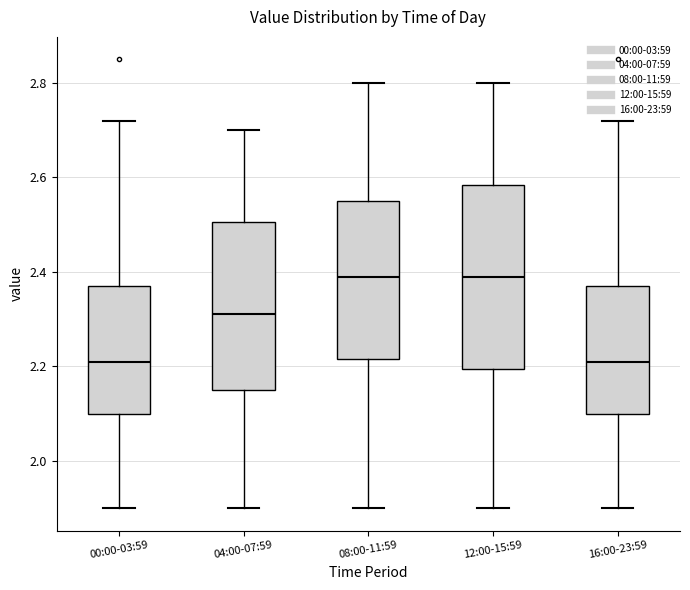

Reading left to right, read every box against the y-axis: the position of its median line, the range the box covers, and the ends of its whiskers. The values are not printed on the chart, so give them approximately, as read against the axis.

00:00-03:59: median 2.22, box 2.10 to 2.38, whiskers 1.90 to 2.72
04:00-07:59: median 2.32, box 2.16 to 2.50, whiskers 1.90 to 2.70
08:00-11:59: median 2.40, box 2.22 to 2.56, whiskers 1.90 to 2.80
12:00-15:59: median 2.40, box 2.20 to 2.58, whiskers 1.90 to 2.80
16:00-23:59: median 2.22, box 2.10 to 2.38, whiskers 1.90 to 2.72